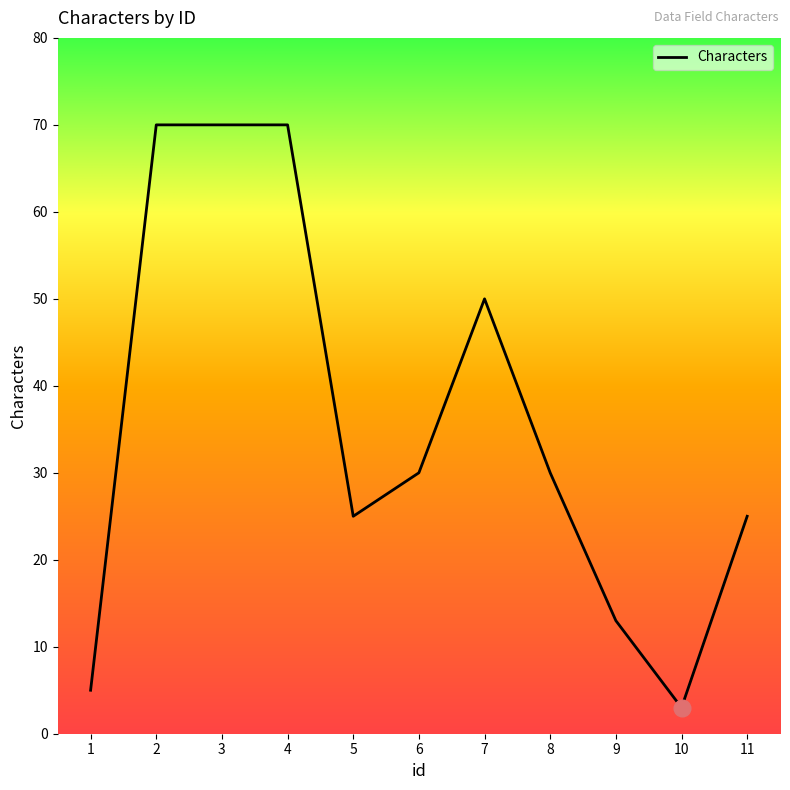

What value does the data have at 9, to the nearest 10?

10